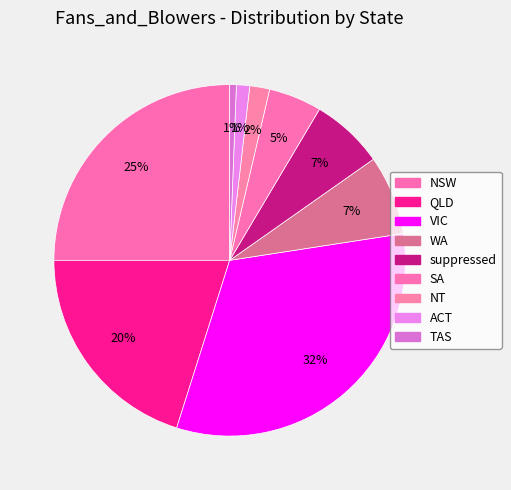

Which category has the smallest portion of the pie?

TAS